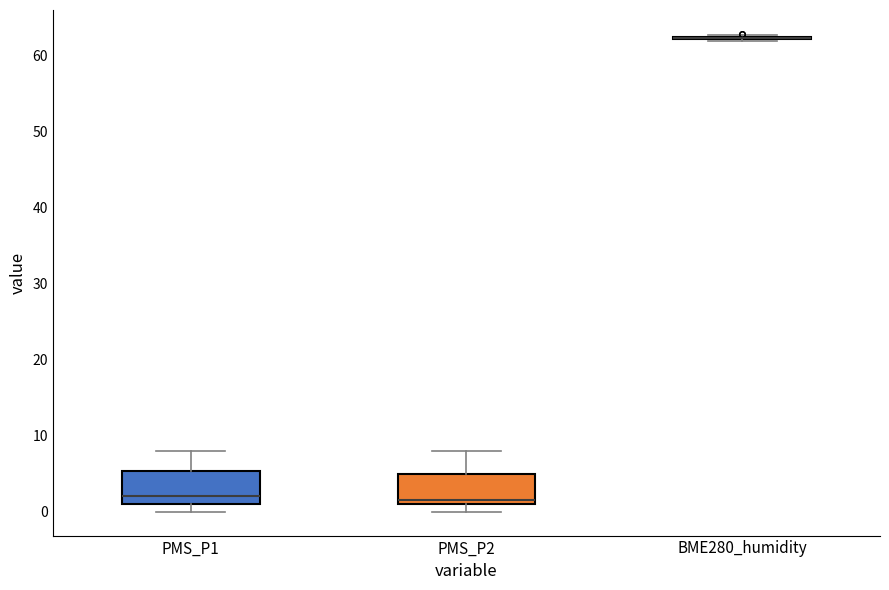

Reading left to right, transcribe this box plot: for each box, give where its median line is, the range the box spans, and where its two whiskers end, as read against the y-axis. The values are not printed on the chart, so give them approximately, as read against the axis.

PMS_P1: median 2, box 1 to 5, whiskers 0 to 8
PMS_P2: median 2, box 1 to 5, whiskers 0 to 8
BME280_humidity: box collapsed to a line at 62, whiskers 62 to 63